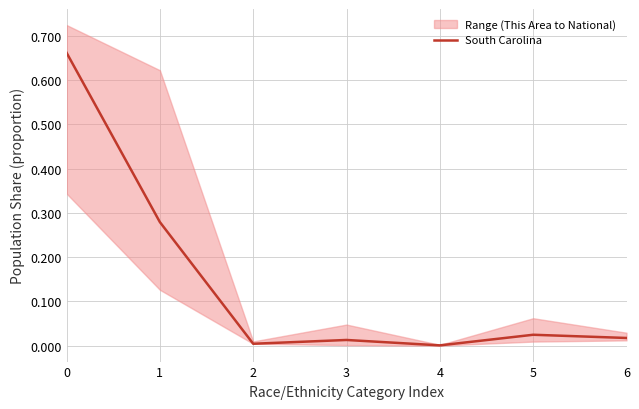

Rank the categories by value from highest to lowest.

0, 1, 5, 6, 3, 2, 4